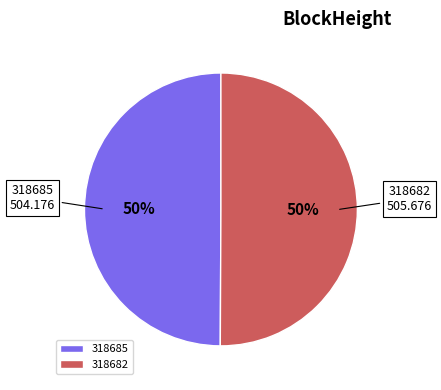

What is the ratio of the value at 318682 to the value at 318685?

1.0